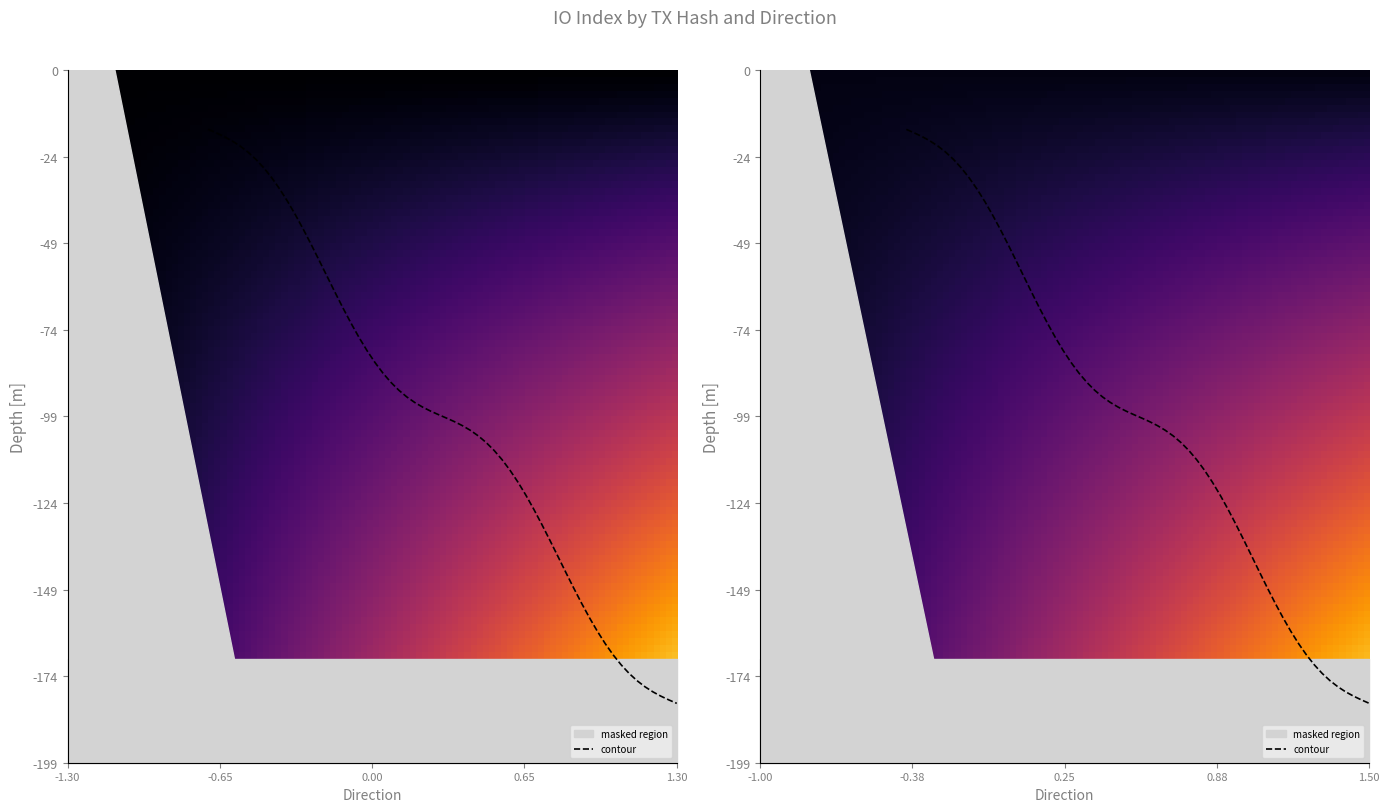

What is the average value of the 8e6ff361474ea0749f77fc056e21a326e3cc65e series?

2